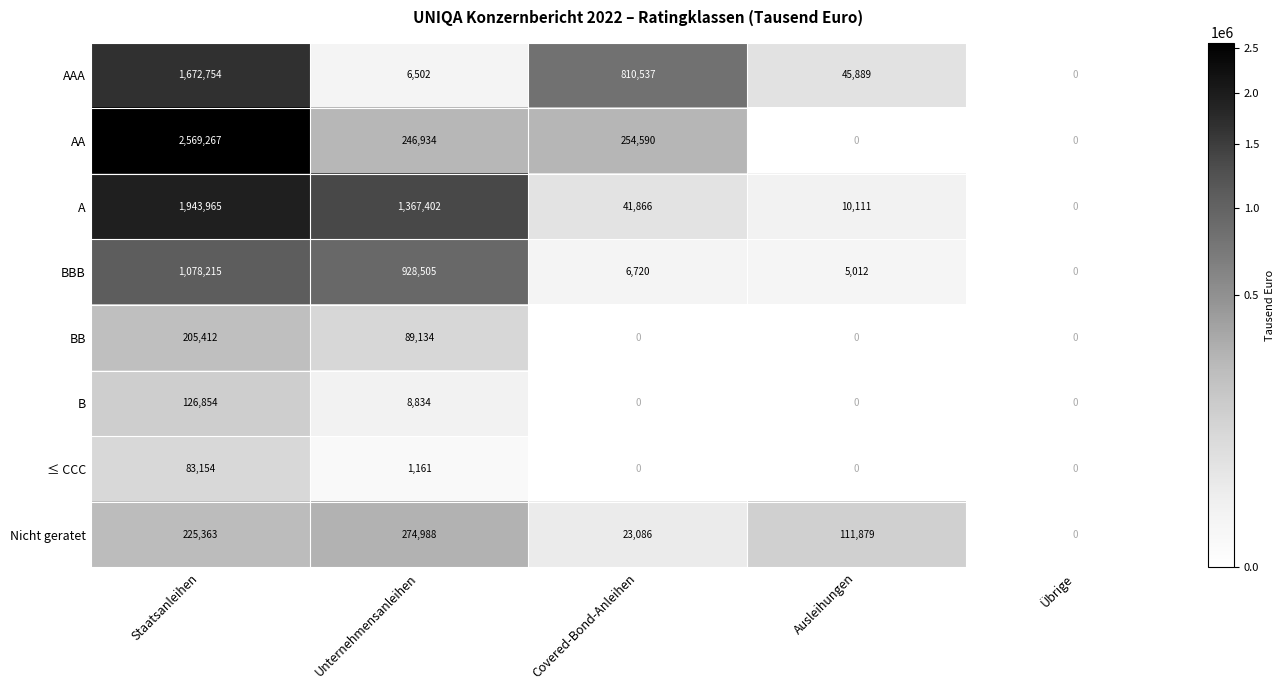

What is the total value across all series at Unternehmensanleihen?

2923460